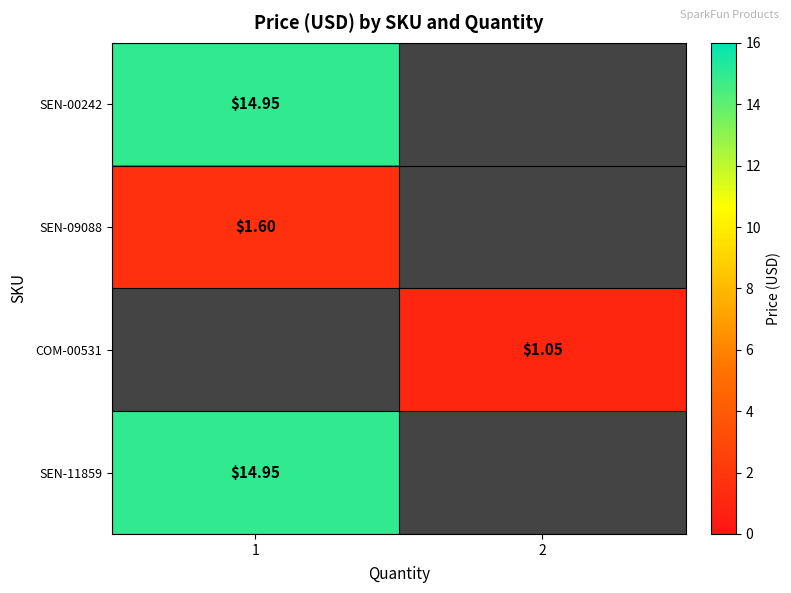

The value of SEN-00242 at 1 is 3.2. True or false?

False